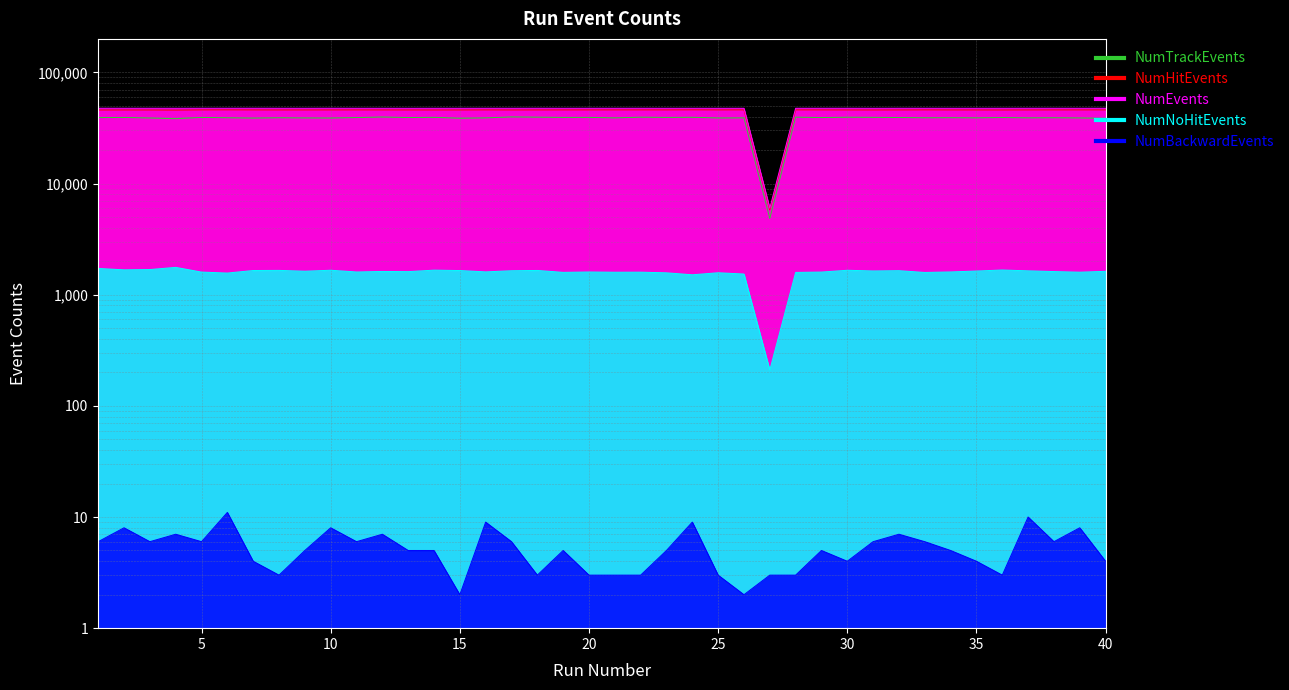

What is the minimum value for NumEvents?

6001